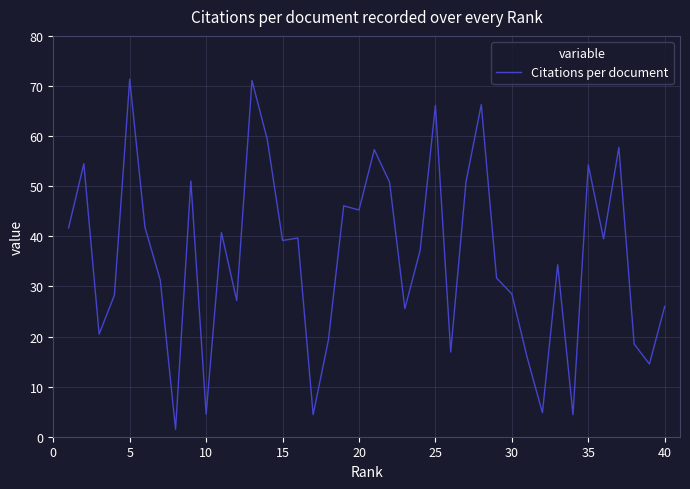

Reading left to right, transcribe all the data shown in this chart.

41.7	54.5	20.5	28.3	71.3	41.8	31.2	1.4	51.0	4.5	40.8	27.2	71.1	59.3	39.2	39.6	4.4	19.3	46.1	45.2	57.3	50.8	25.6	37.2	66.1	16.9	50.9	66.3	31.7	28.5	15.8	4.8	34.3	4.4	54.2	39.5	57.8	18.5	14.5	26.0